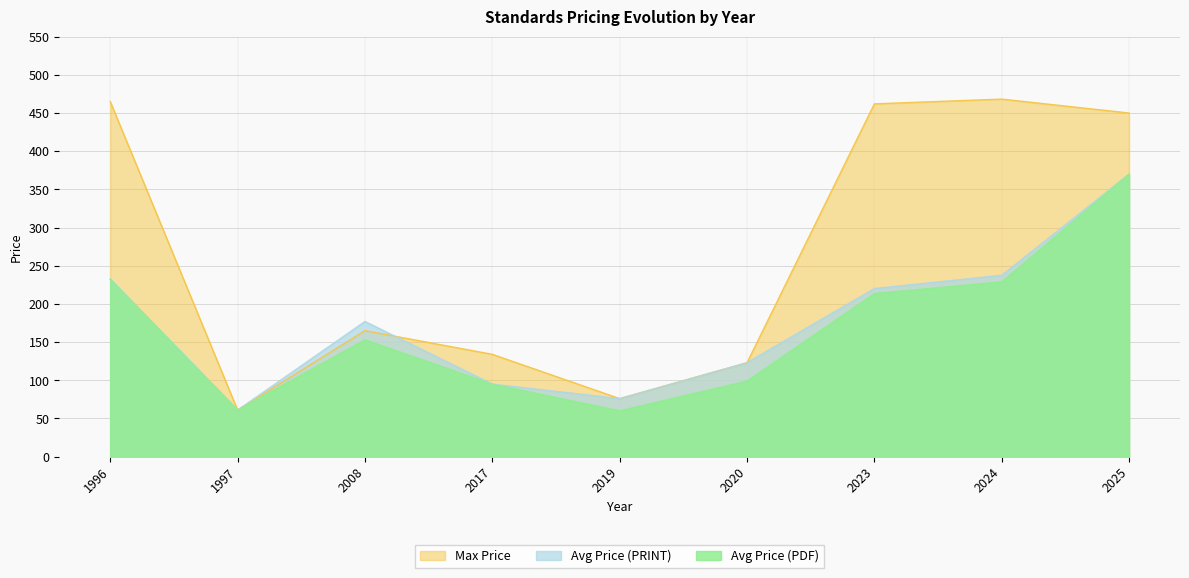

The Avg Price (PDF) series shows 213.6 at 2023. True or false?

True